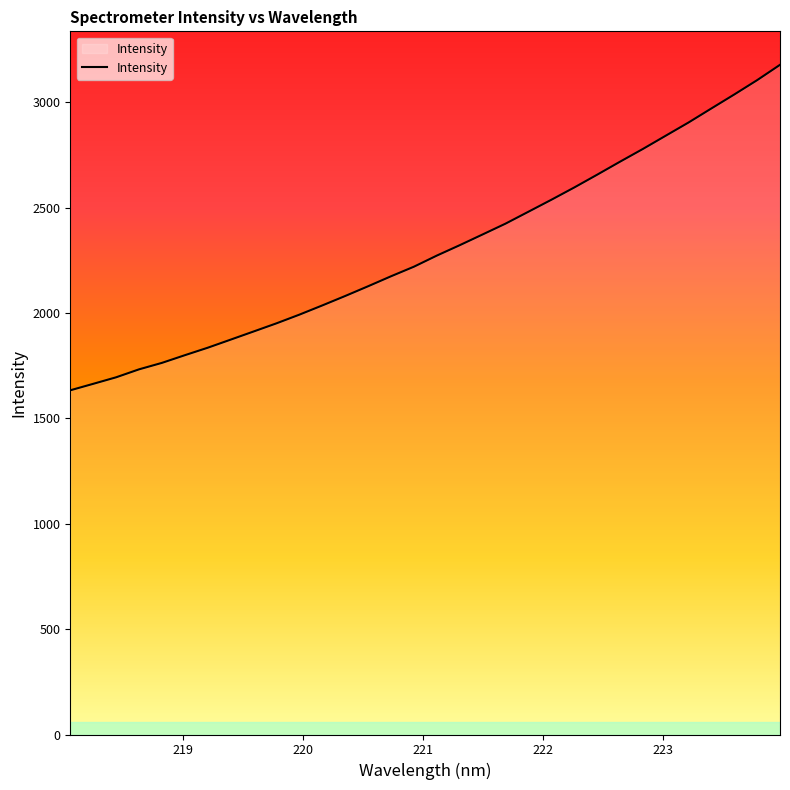

What is the greatest value displayed?

3177.2